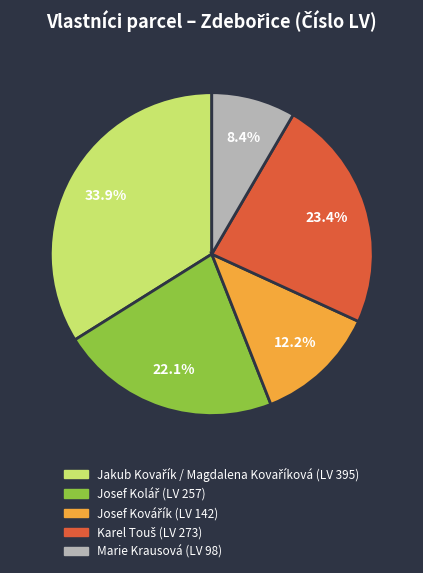

Is there a majority slice in this chart?

No